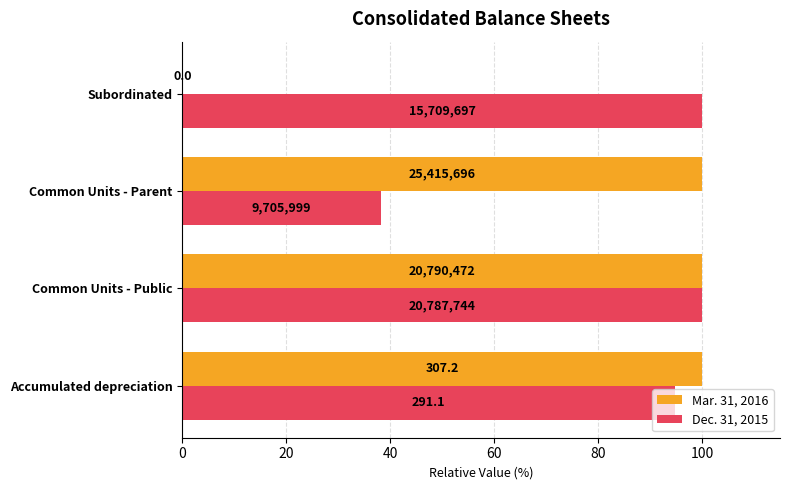

What are all the series names shown in the legend?

Mar. 31, 2016, Dec. 31, 2015